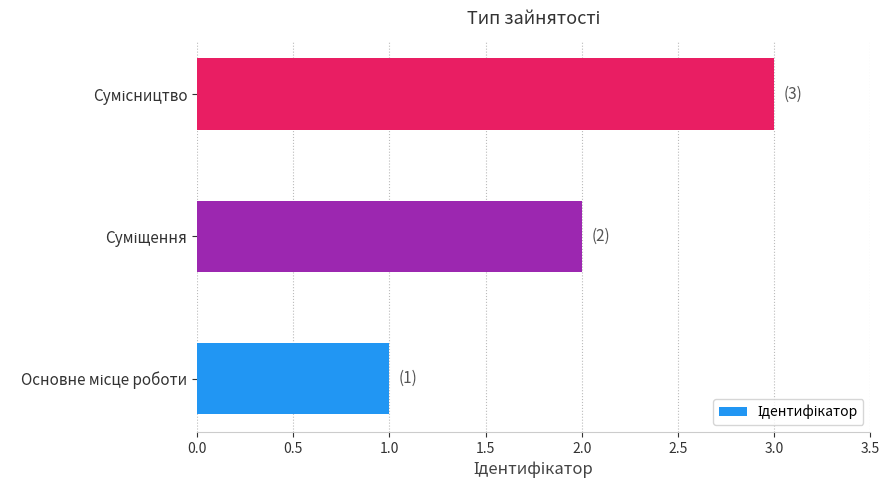

What is the difference between the maximum and minimum values?

2